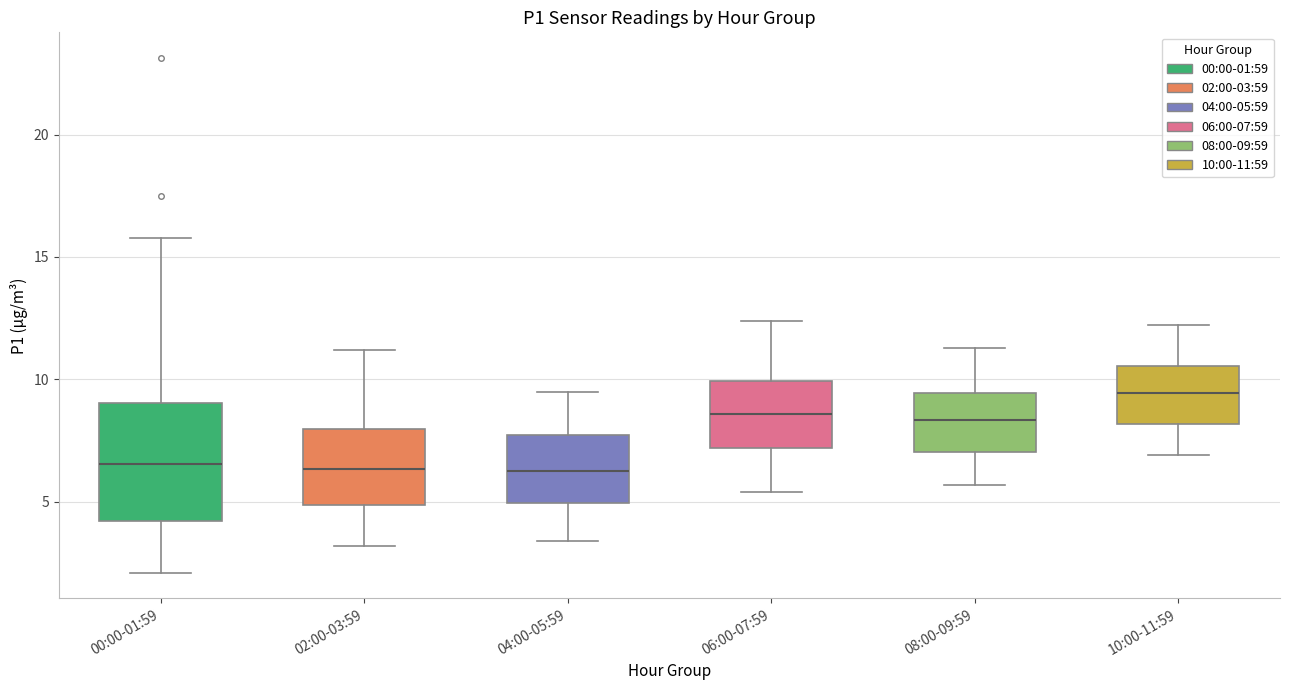

Where does the median line of the box for 10:00-11:59 sit on the y-axis? The values are not printed on the chart, so give them approximately, as read against the axis.

9.5